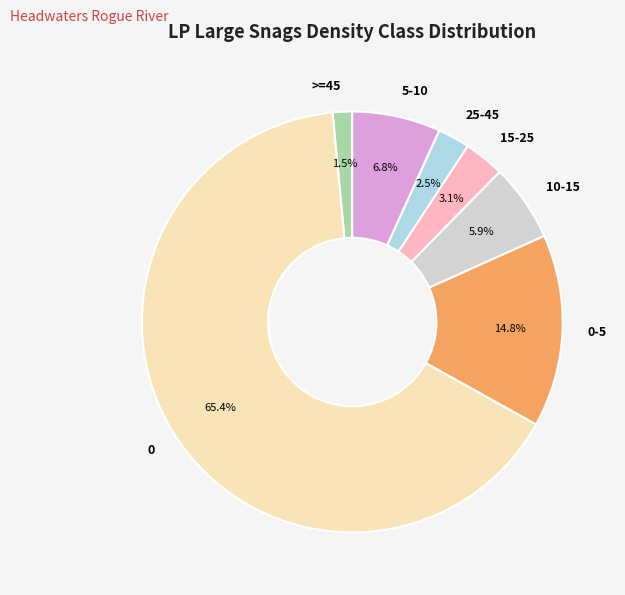

What percentage do >=45 and 0-5 together represent?

16.3%